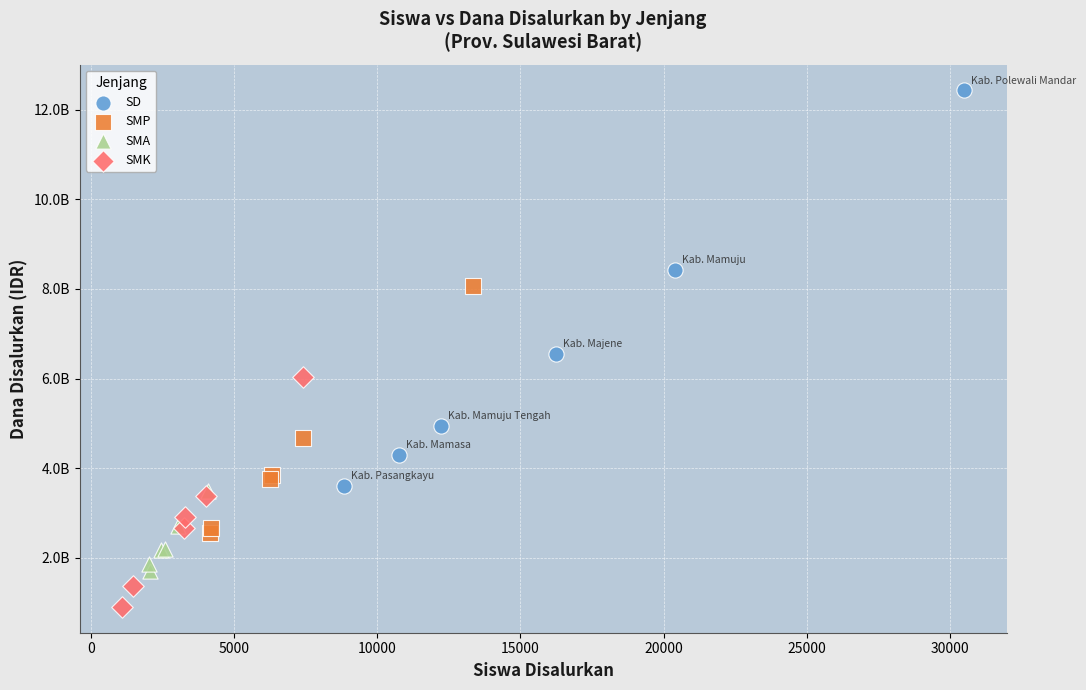

Which series contains the lowest Y value?

SMK